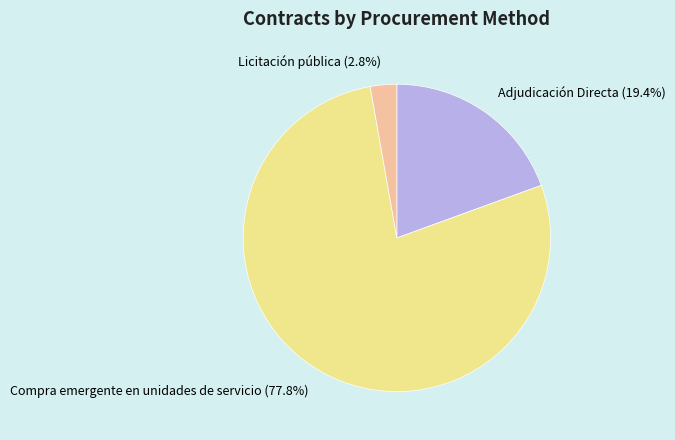

Approximately how many times larger is the value at Compra emergente en unidades de servicio (77.8%) compared to Adjudicación Directa (19.4%)?

4.0